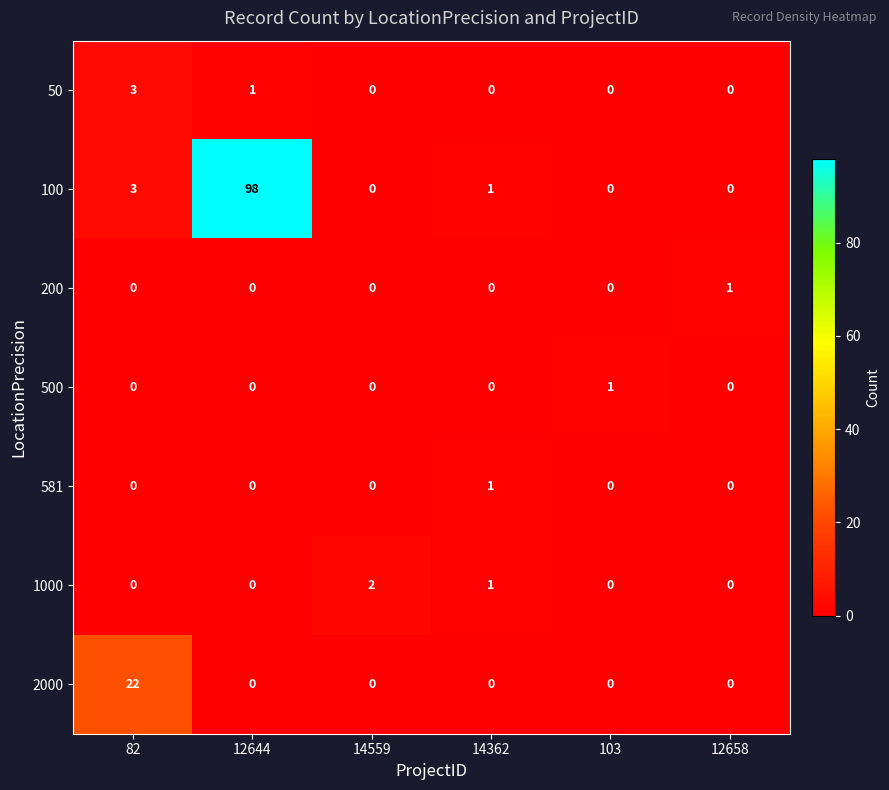

What is the spread (max minus min) of values at 14362?

1